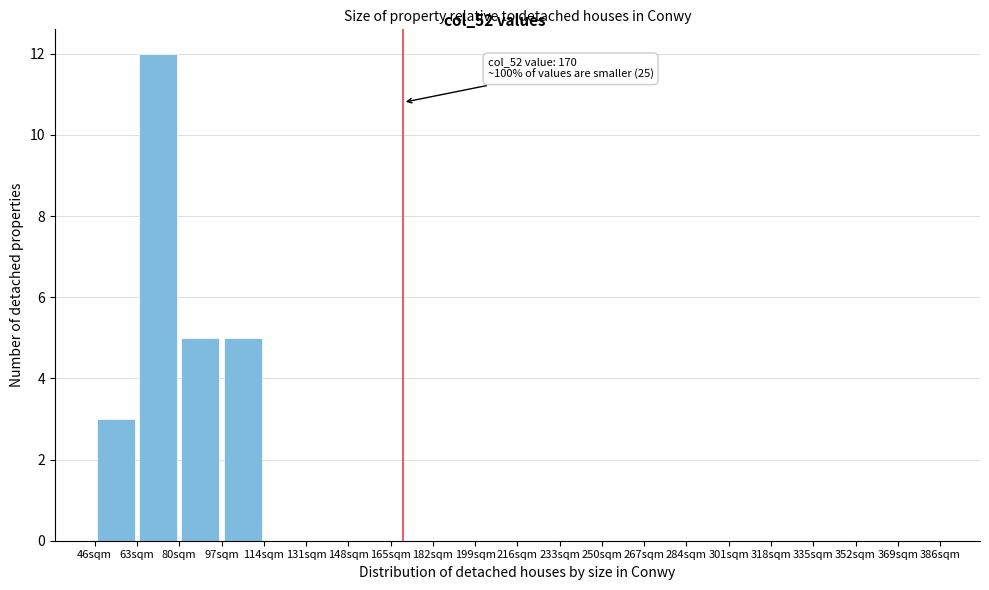

Over which range of the x-axis is the bar tallest?

63 to 80